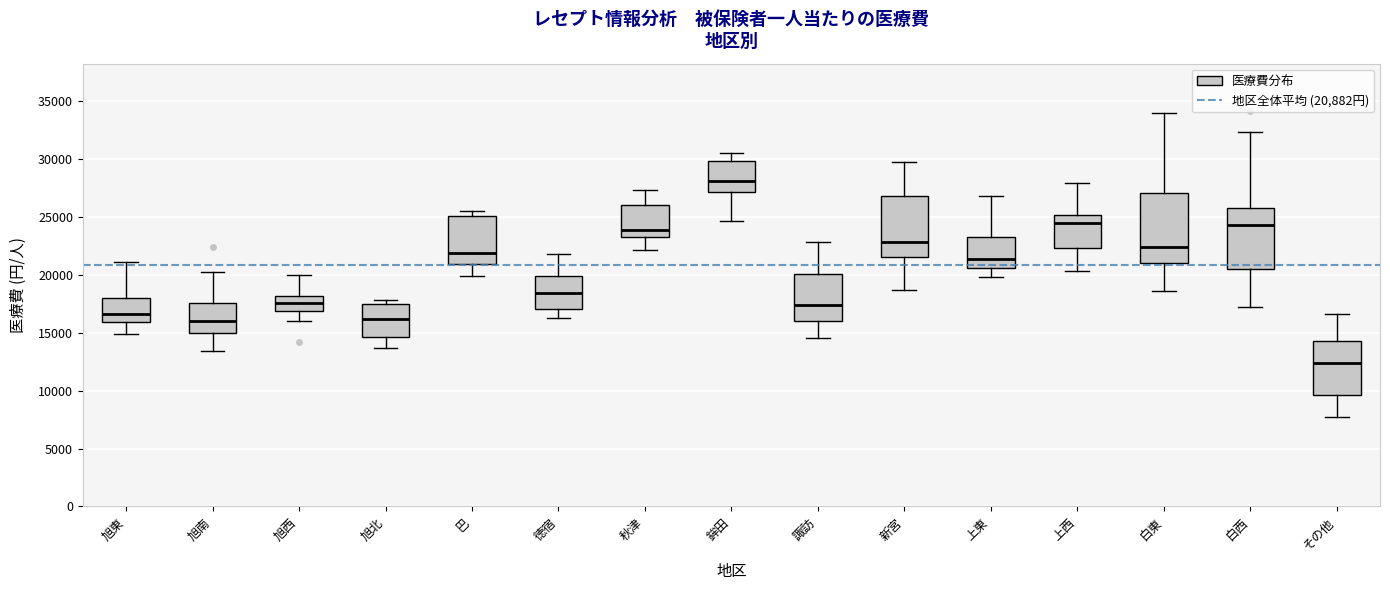

Reading left to right, read every box against the y-axis: the position of its median line, the range the box covers, and the ends of its whiskers. The values are not printed on the chart, so give them approximately, as read against the axis.

旭東: median 16500, box 16000 to 18000, whiskers 15000 to 21000
旭南: median 16000, box 15000 to 17500, whiskers 13500 to 20500
旭西: median 17500, box 17000 to 18000, whiskers 16000 to 20000
旭北: median 16000, box 14500 to 17500, whiskers 13500 to 18000
巴: median 22000, box 21000 to 25000, whiskers 20000 to 25500
徳宿: median 18500, box 17000 to 20000, whiskers 16500 to 22000
秋津: median 24000, box 23500 to 26000, whiskers 22000 to 27500
鉾田: median 28000, box 27000 to 30000, whiskers 24500 to 30500
諏訪: median 17500, box 16000 to 20000, whiskers 14500 to 23000
新宮: median 23000, box 21500 to 27000, whiskers 18500 to 29500
上東: median 21500, box 20500 to 23500, whiskers 20000 to 27000
上西: median 24500, box 22500 to 25000, whiskers 20500 to 28000
白東: median 22500, box 21000 to 27000, whiskers 18500 to 34000
白西: median 24500, box 20500 to 26000, whiskers 17000 to 32500
その他: median 12500, box 9500 to 14500, whiskers 7500 to 16500